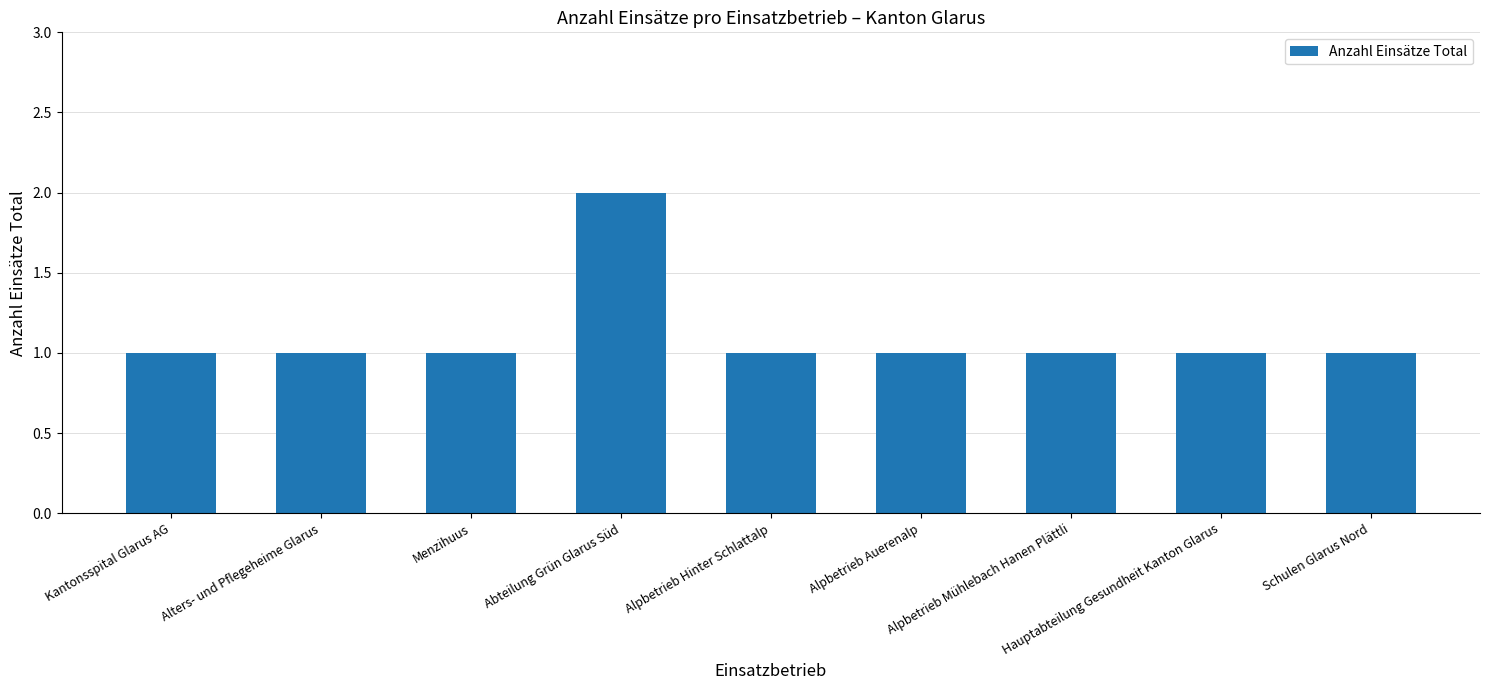

What is the label of the 9th bar from the right?

Kantonsspital Glarus AG